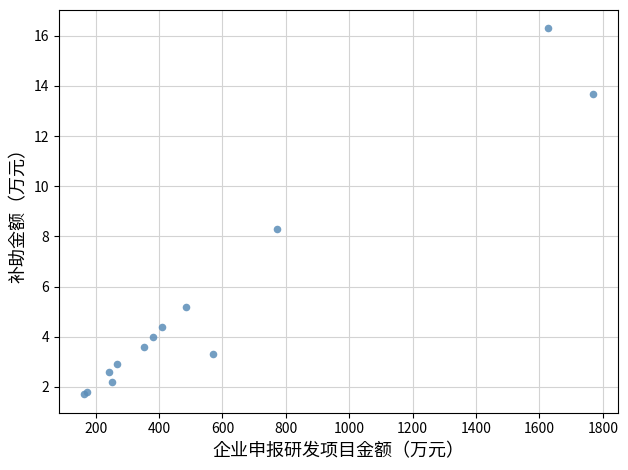

What Y value in the scatter plot is closest to 9?

8.3